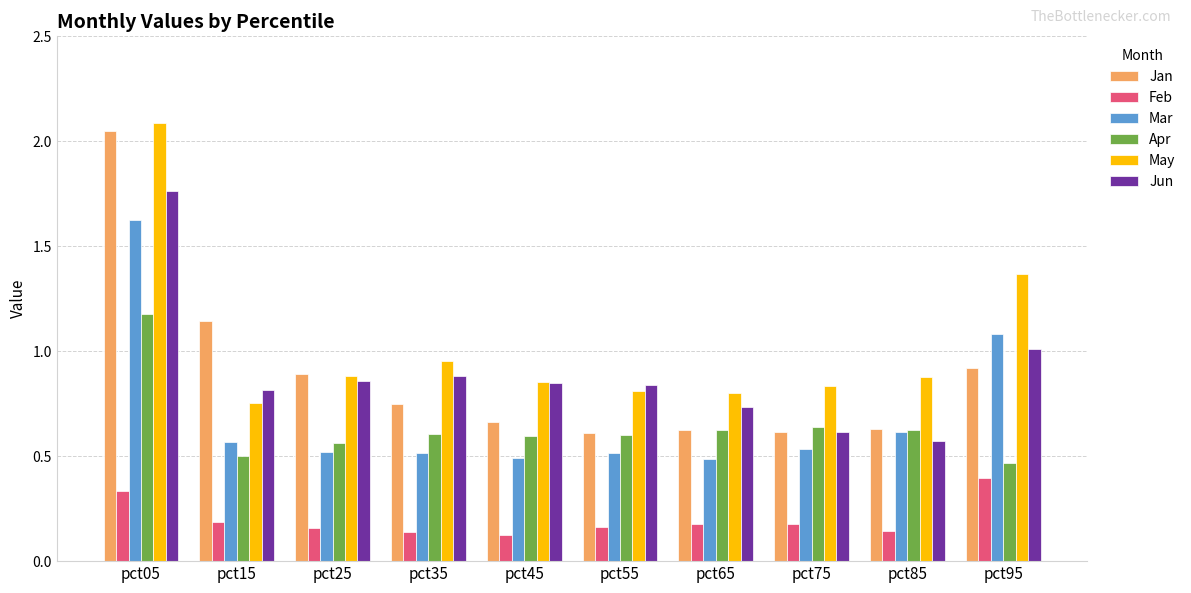

What are all the series names shown in the legend?

Jan, Feb, Mar, Apr, May, Jun